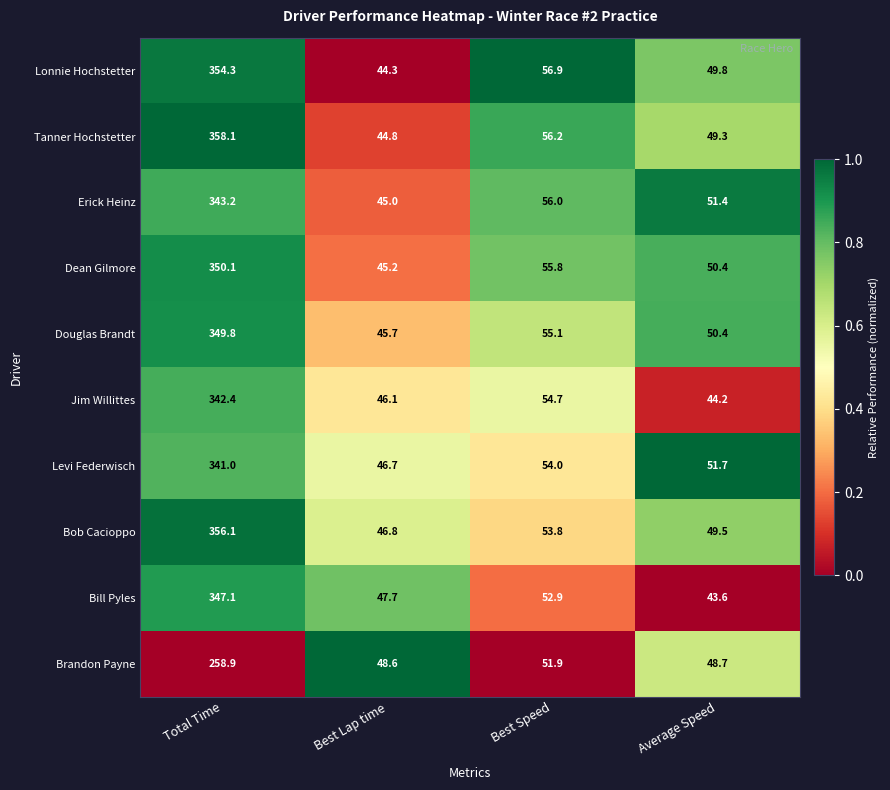

True or false: Dean Gilmore has a value of 55.8 at Best Speed.

True